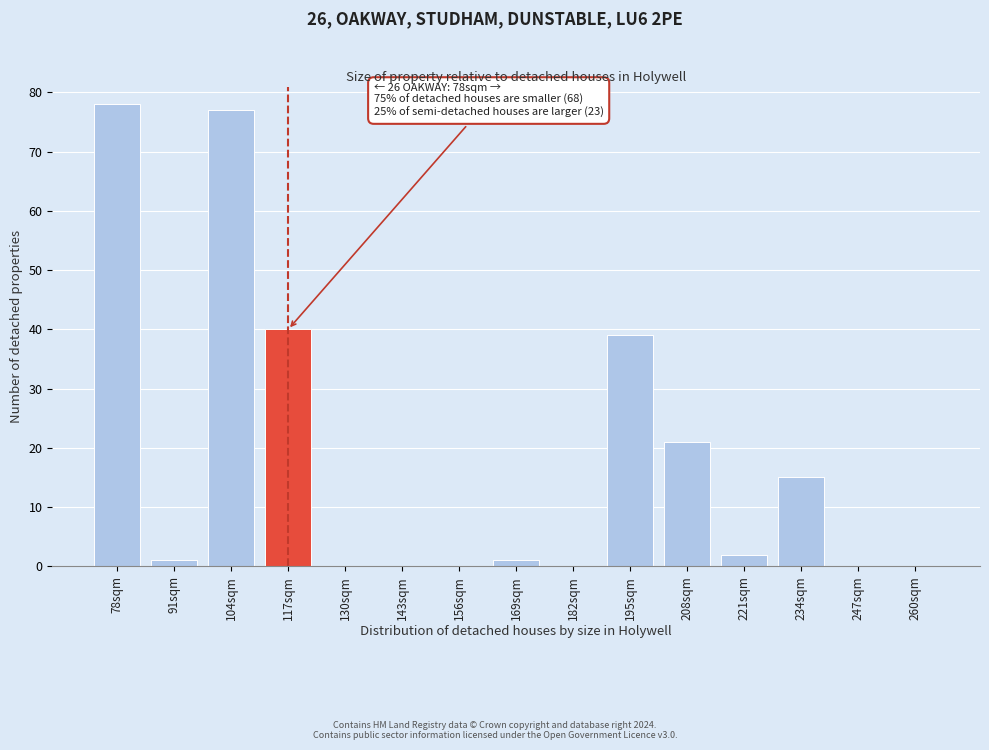

Reading right to left, transcribe all the data shown in this chart.

260sqm=0	247sqm=0	234sqm=15	221sqm=2	208sqm=21	195sqm=39	182sqm=0	169sqm=1	156sqm=0	143sqm=0	130sqm=0	117sqm=40	104sqm=77	91sqm=1	78sqm=78